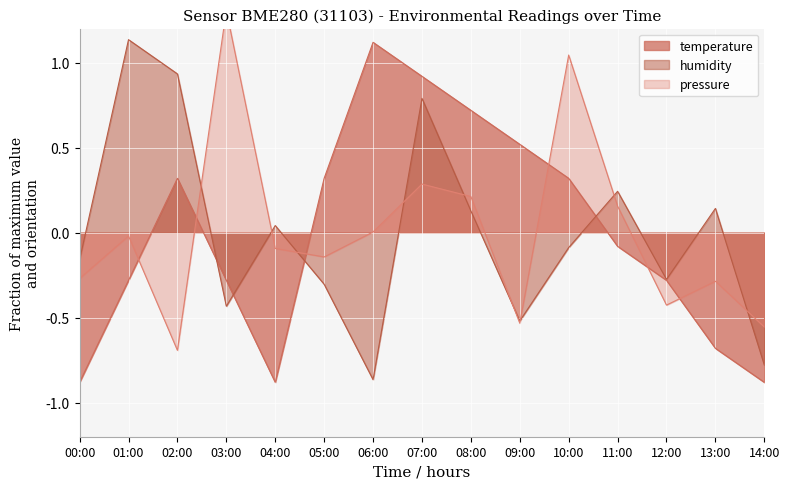

True or false: temperature has a value of -0.1 at 03:00.

False